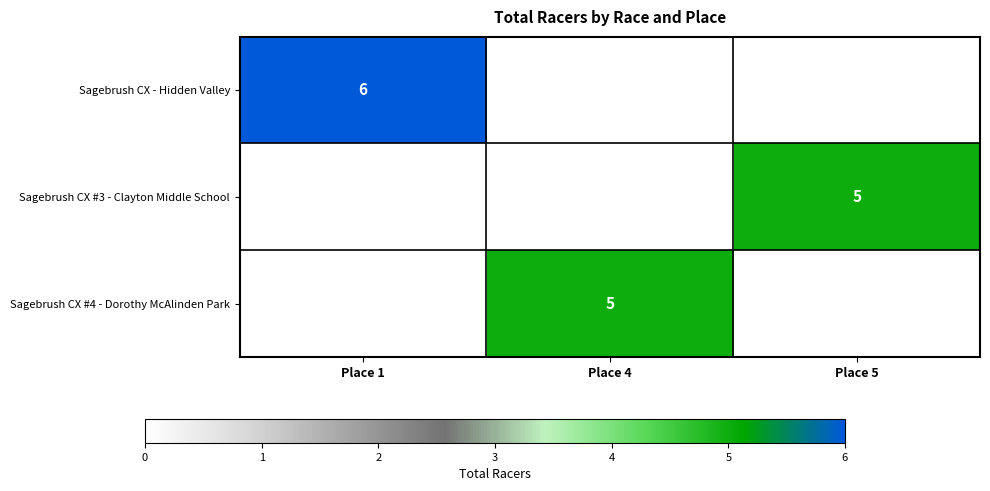

True or false: Sagebrush CX #4 - Dorothy McAlinden Park has a value of 2 at Place 4.

False